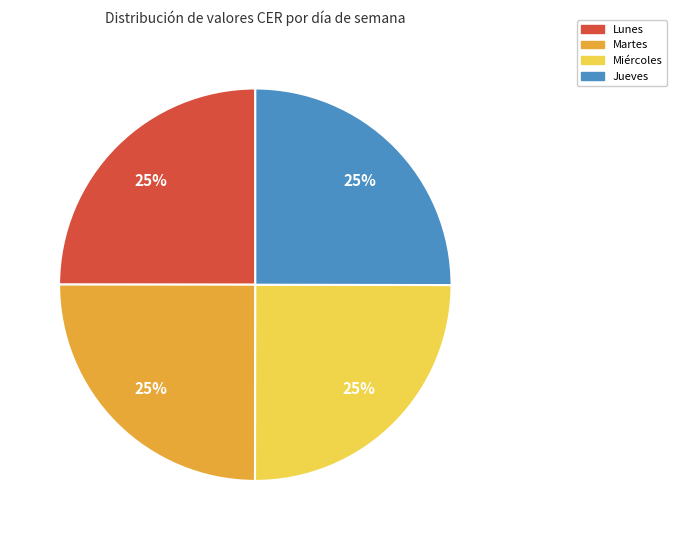

How many segments does this pie chart have?

4